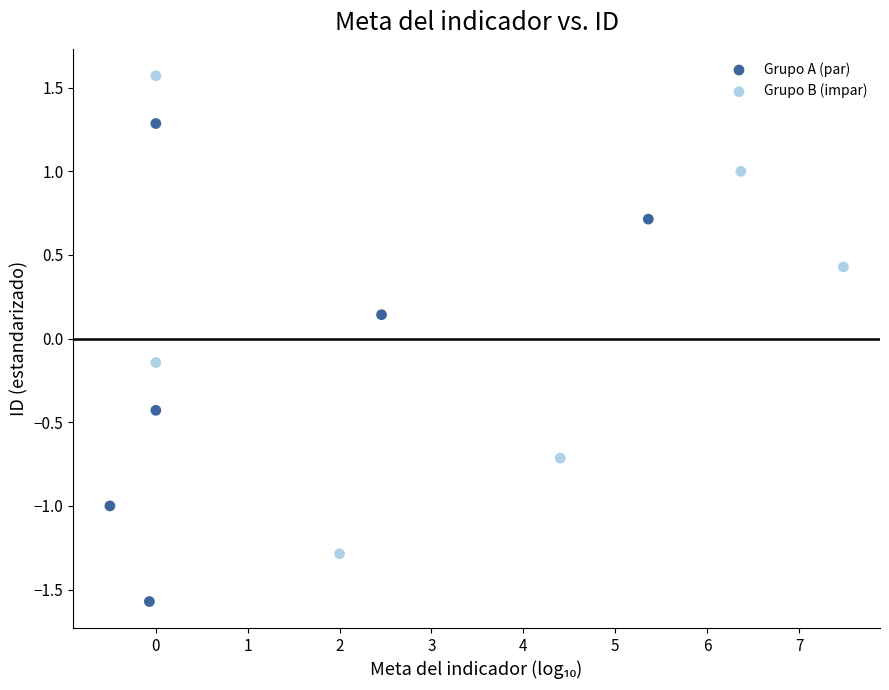

Which series contains the lowest Y value?

Grupo A (par)